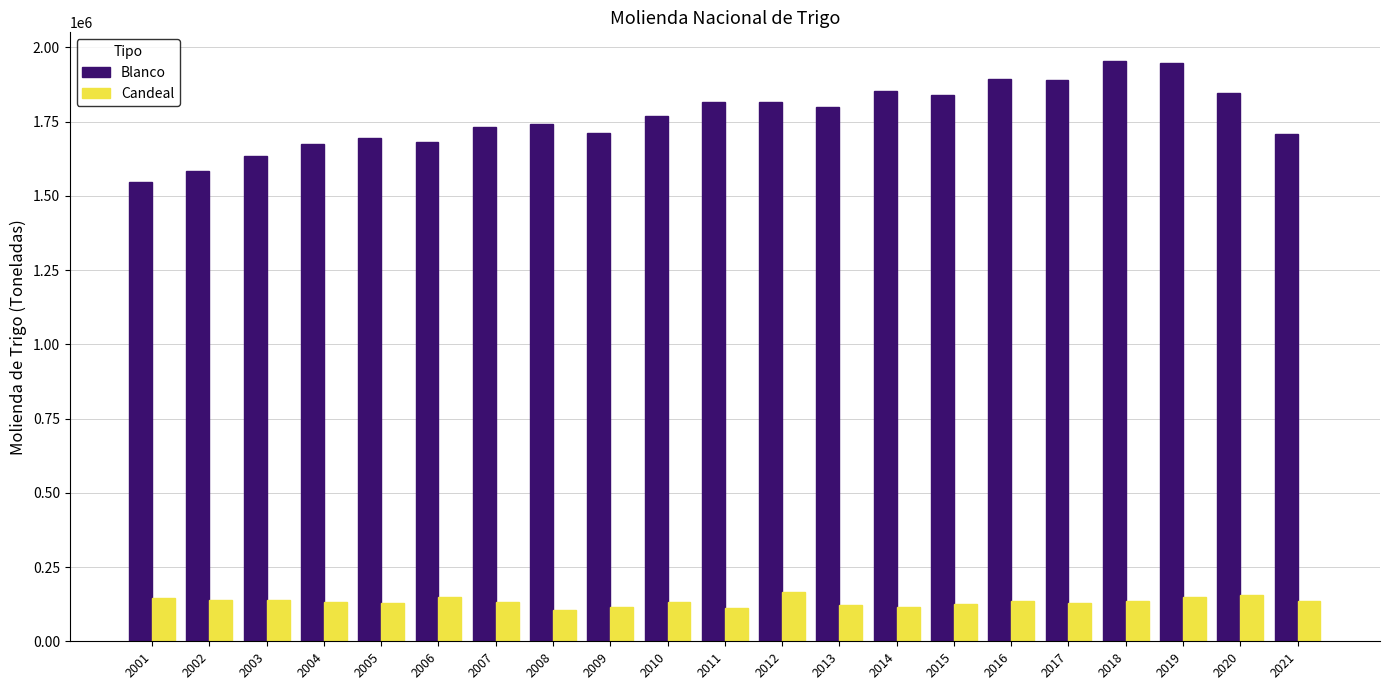

What is the approximate value of Blanco at 2015?

1837752